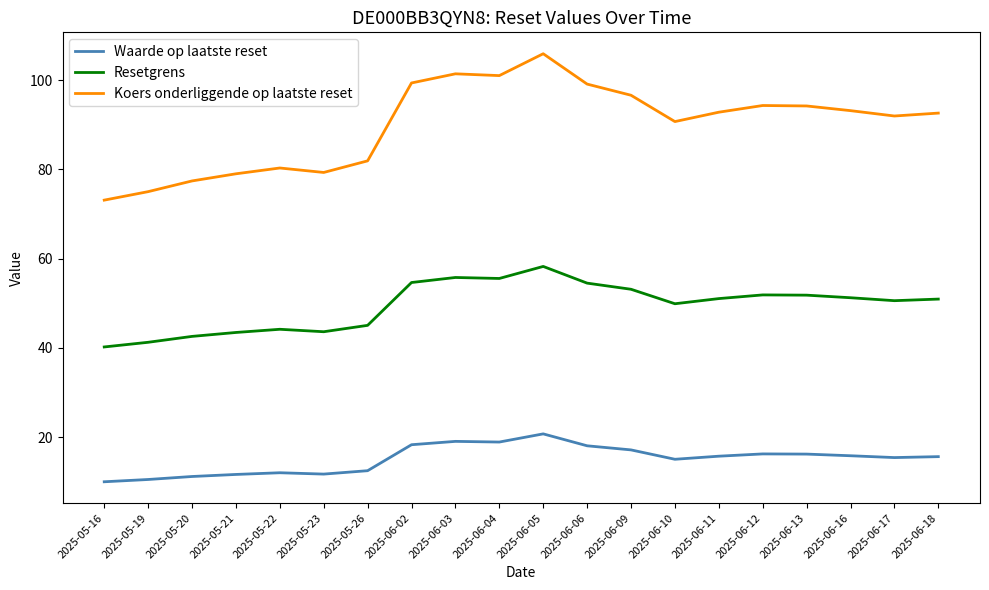

Which category has the lowest value in the Koers onderliggende op laatste reset series?

2025-05-16